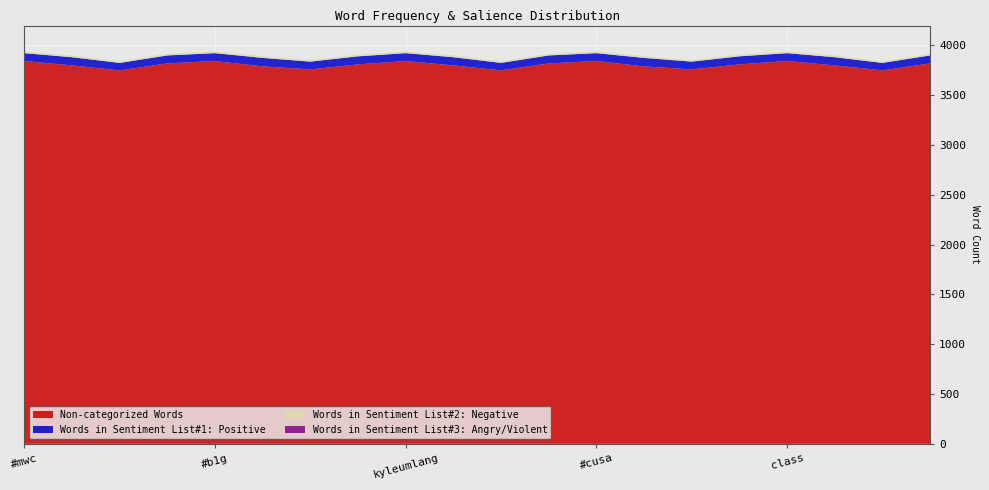

Reading right to left, list all the values displayed in this chart.

Non-categorized Words: 3820	3750	3800	3844	3810	3760	3790	3844	3820	3750	3800	3844	3810	3760	3790	3844	3820	3750	3800	3844
Words in Sentiment List#1: Positive: 80	75	82	79	81	78	85	79	80	75	82	79	81	78	85	79	80	75	82	79
Words in Sentiment List#2: Negative: 17	16	18	17	18	16	19	17	17	16	18	17	18	16	19	17	17	16	18	17
Words in Sentiment List#3: Angry/Violent: 0	0	0	0	0	0	0	0	0	0	0	0	0	0	0	0	0	0	0	0